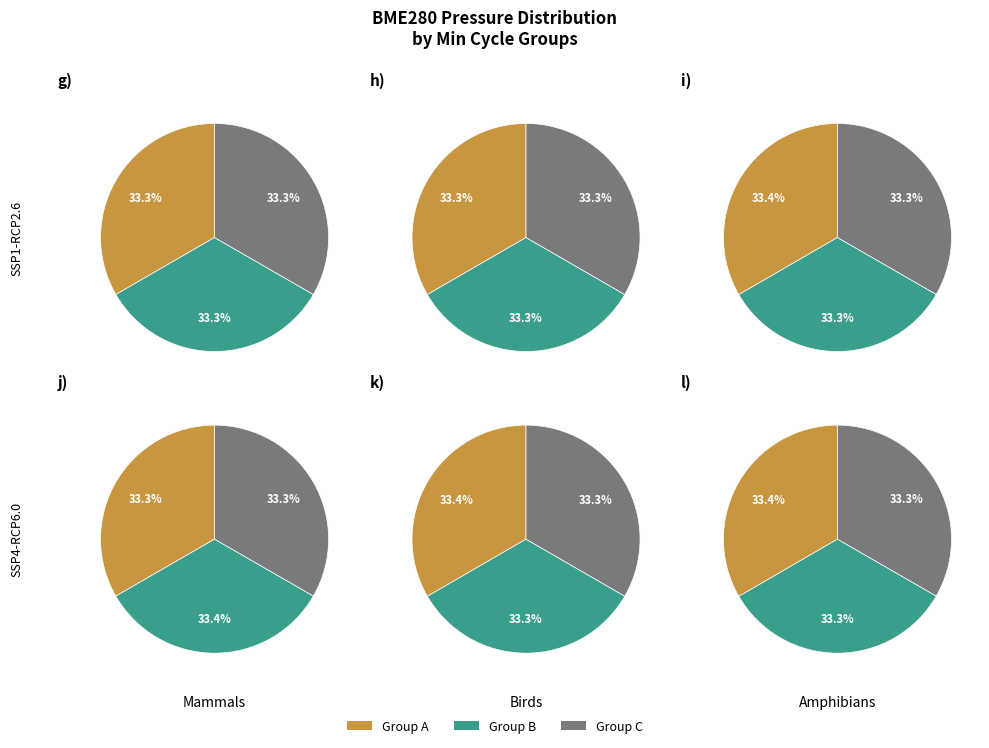

The 20696 slice represents 14% of the pie. True or false?

False